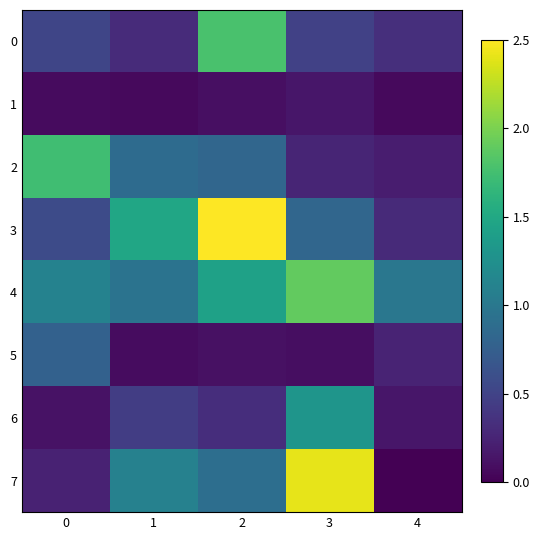

Reading right to left, extract all data points from this chart.

0: 4=0.3	3=0.5	2=1.8	1=0.3	0=0.5
1: 4=0.1	3=0.2	2=0.1	1=0.1	0=0.1
2: 4=0.2	3=0.3	2=0.8	1=0.9	0=1.7
3: 4=0.3	3=0.8	2=2.5	1=1.5	0=0.6
4: 4=1.0	3=1.9	2=1.4	1=1.0	0=1.1
5: 4=0.3	3=0.1	2=0.1	1=0.1	0=0.8
6: 4=0.2	3=1.3	2=0.3	1=0.4	0=0.1
7: 4=0.0	3=2.4	2=0.9	1=1.1	0=0.2